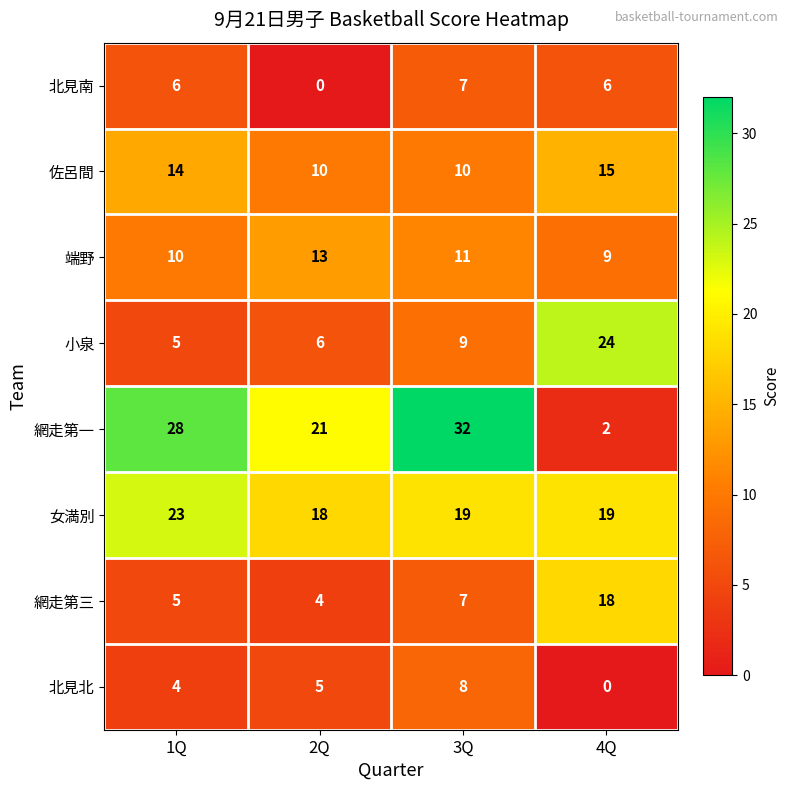

What is the total value across all series at 4Q?

93